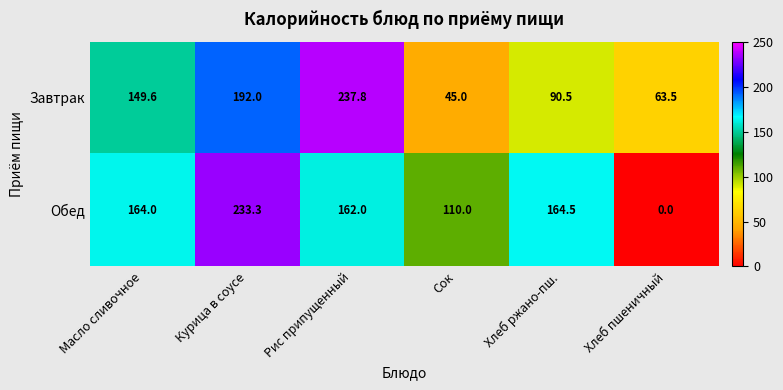

At which category does the chart reach its peak across all series?

Рис припущенный